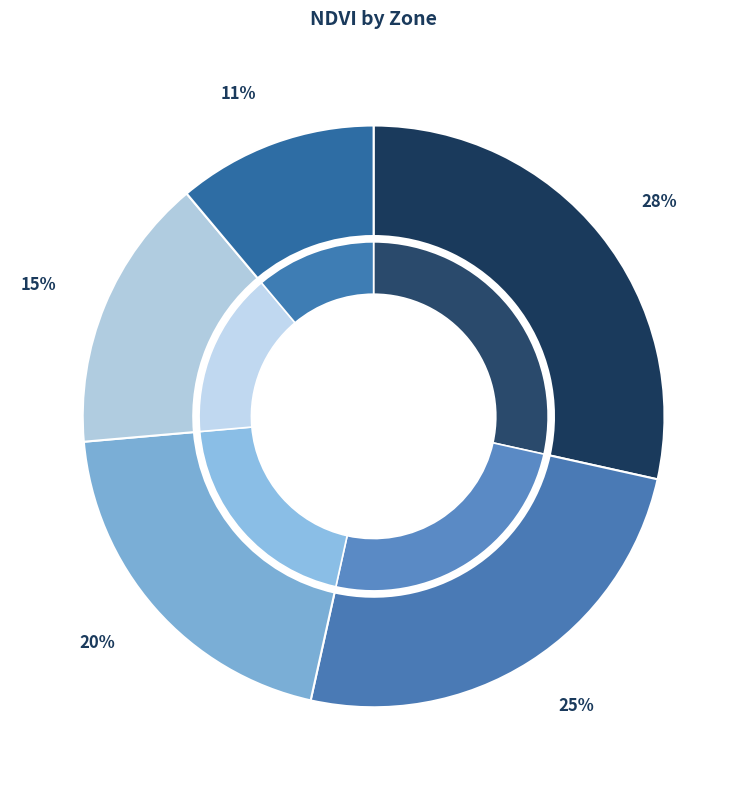

What is the change in value from Zone 2 to Zone 4?

-13